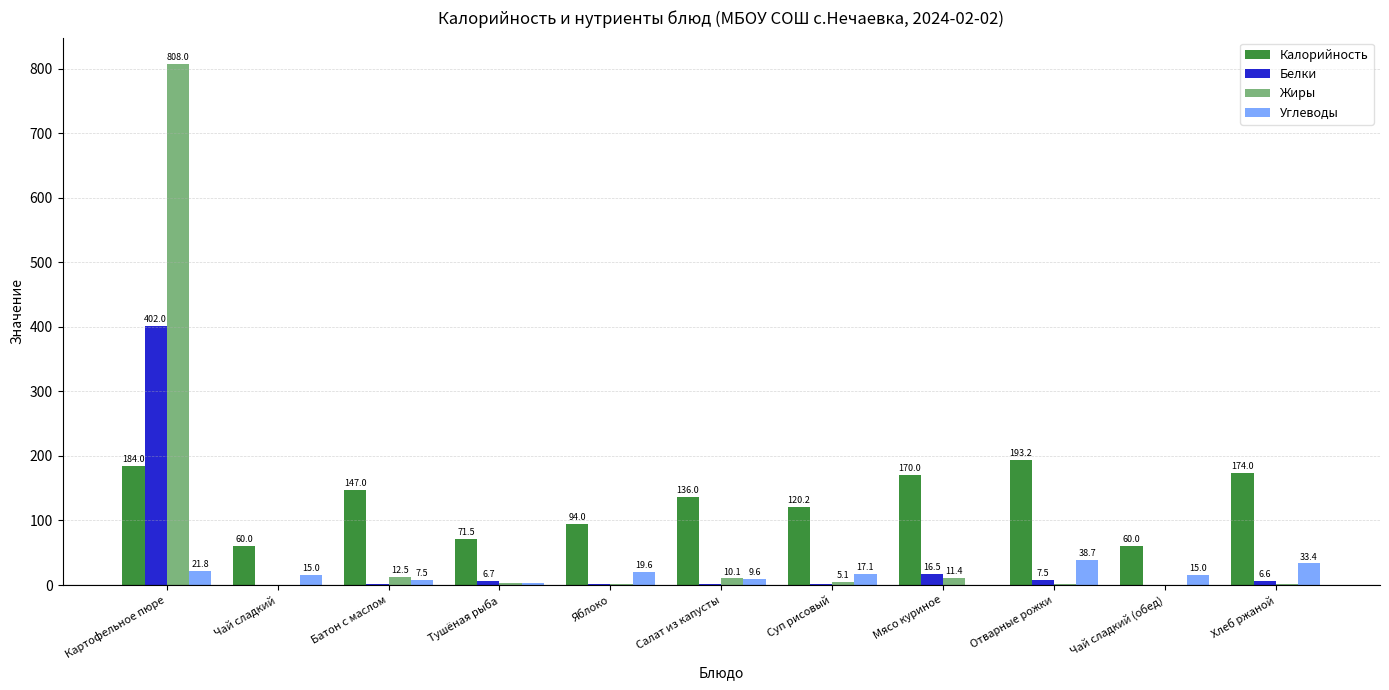

At which label is Белки closest to 201?

Мясо куриное